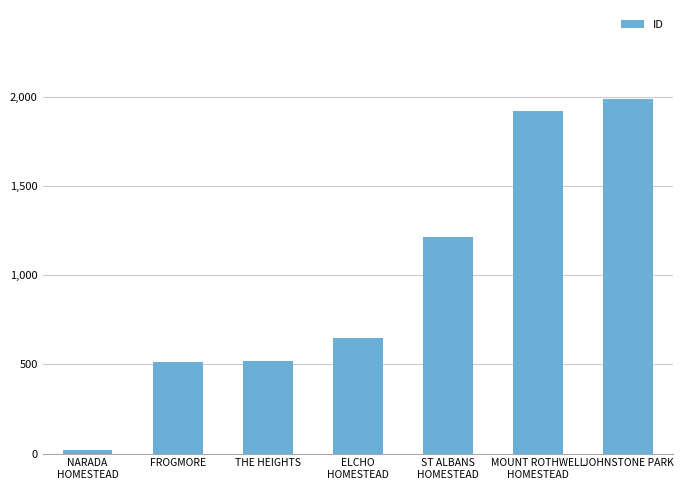

What is the difference between the second highest and second lowest values?

1410